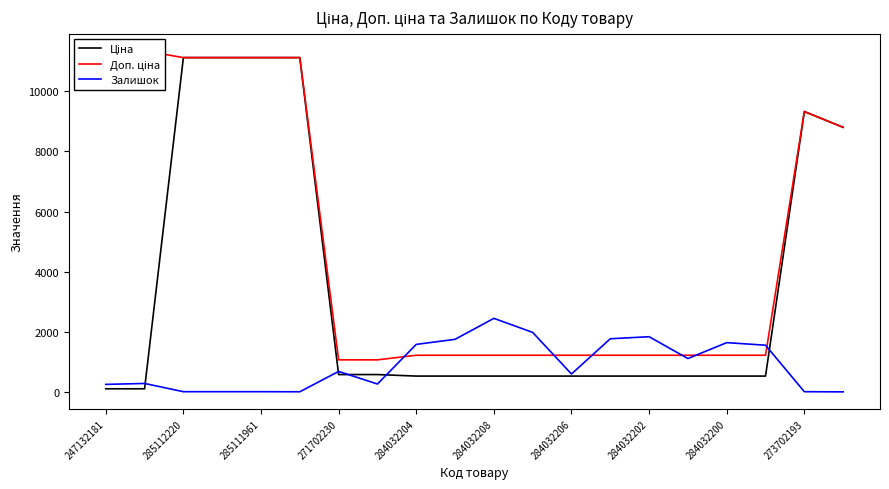

Which series has the largest total across all categories?

Доп. ціна